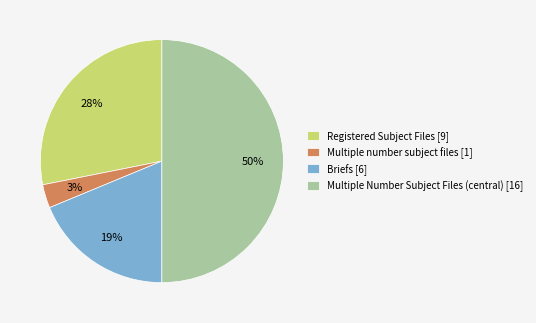

Do Multiple Number Subject Files (central) [16] and Registered Subject Files [9] together represent more than half of the pie?

Yes